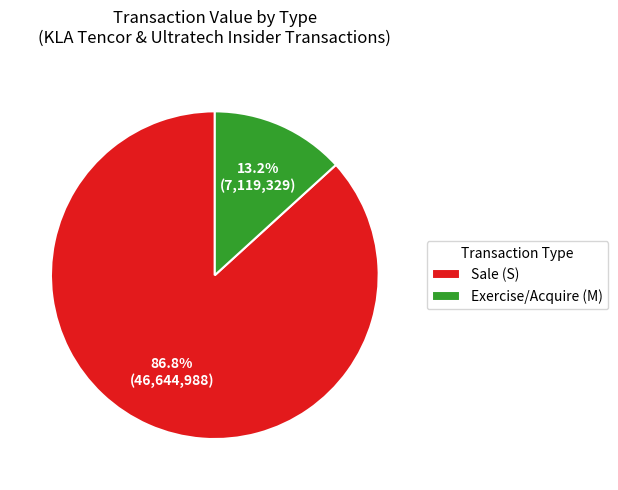

Rank the categories by value from highest to lowest.

Sale (S), Exercise/Acquire (M)